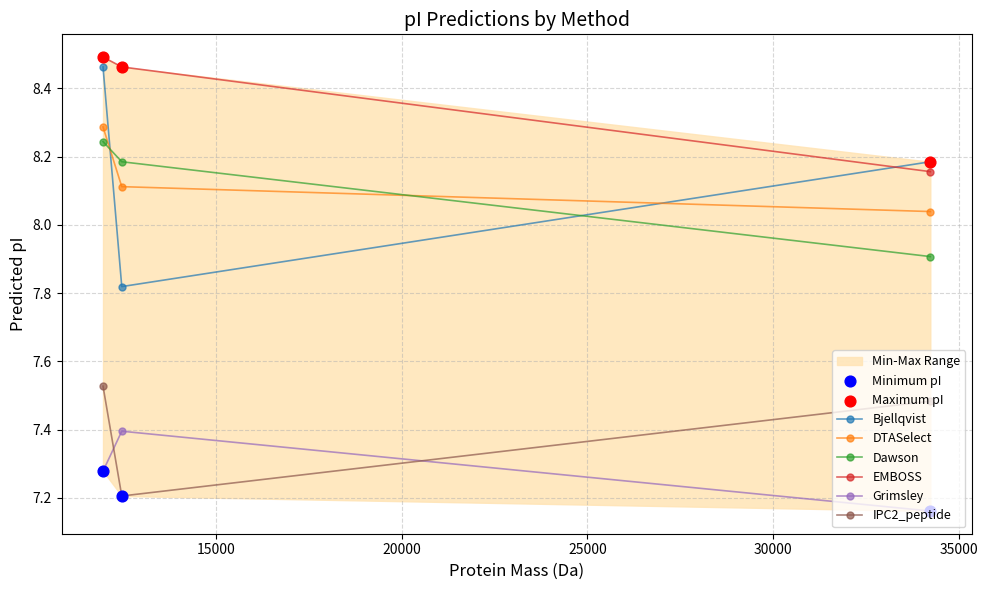

At how many categories does at least one series exceed 7?

3